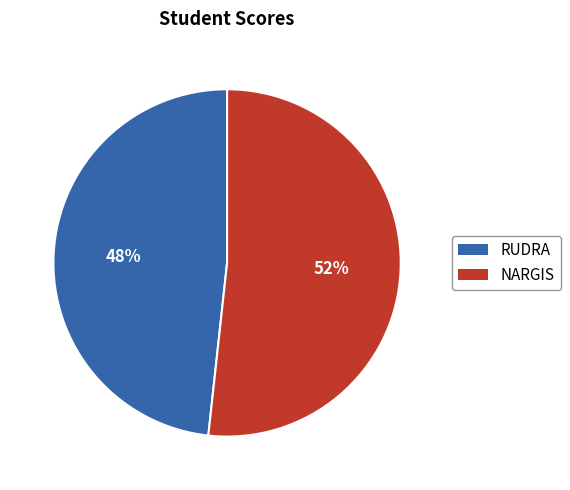

True or false: RUDRA accounts for 48% of the total.

True